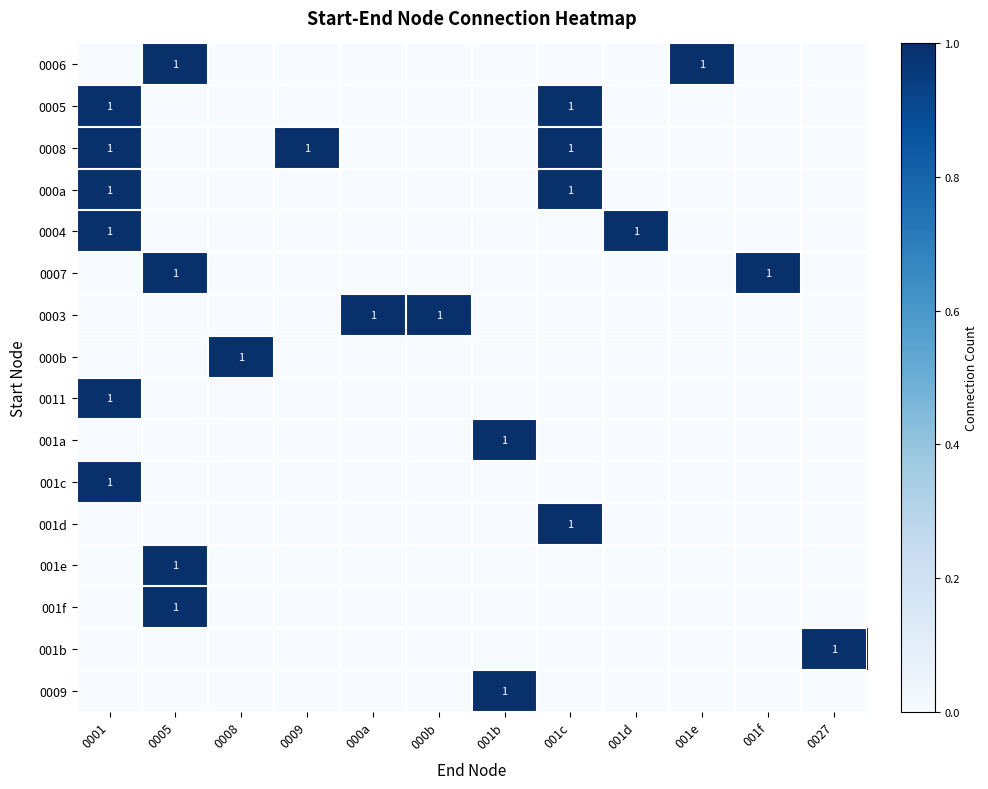

What is the total value across all series at 001f?

1